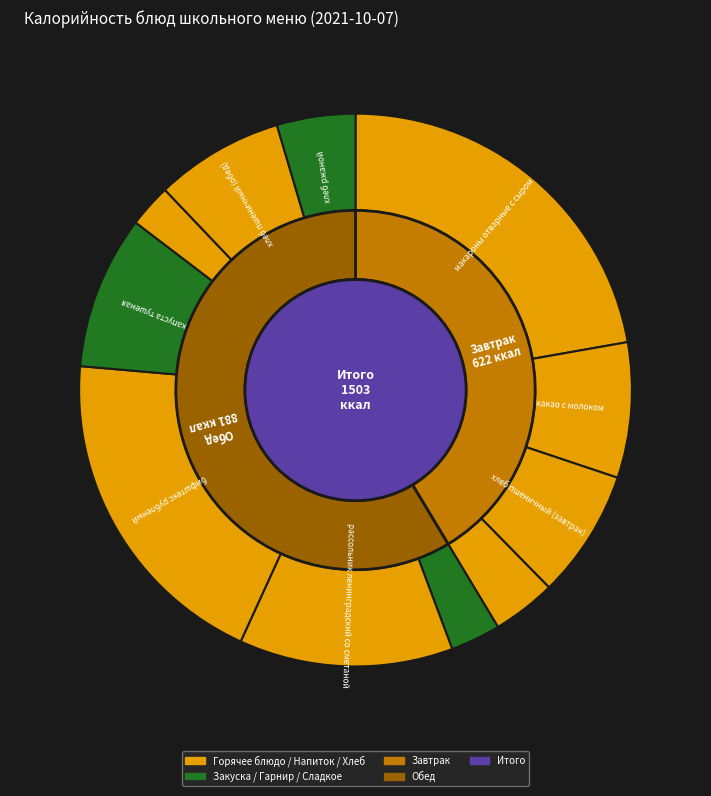

The хлеб пшеничный (завтрак) slice represents 8% of the pie. True or false?

True